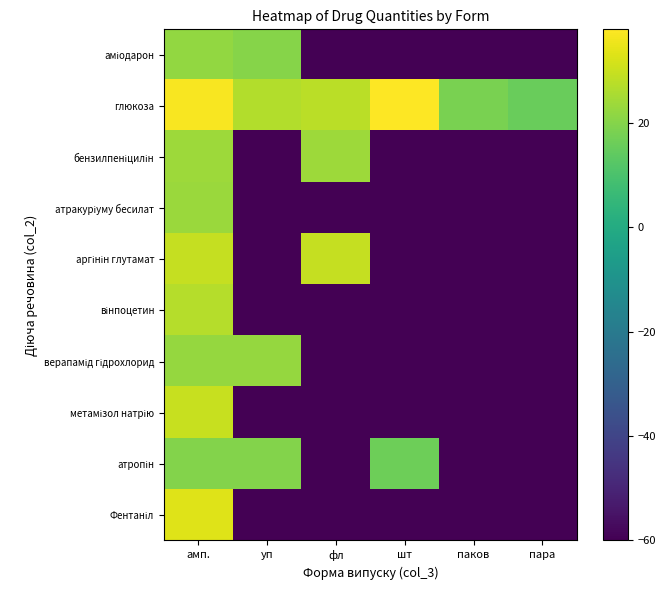

What is the smallest value displayed?

-60.0